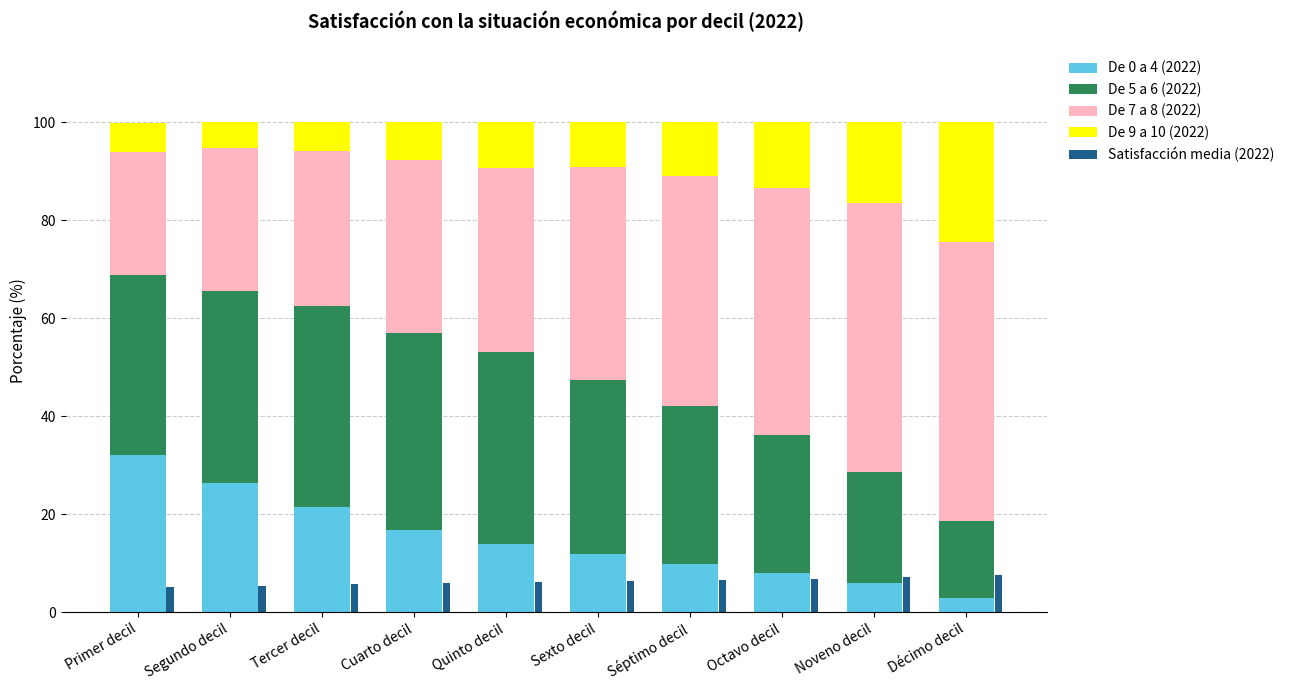

Is it true that De 7 a 8 (2022) equals 50.4 at Cuarto decil?

False